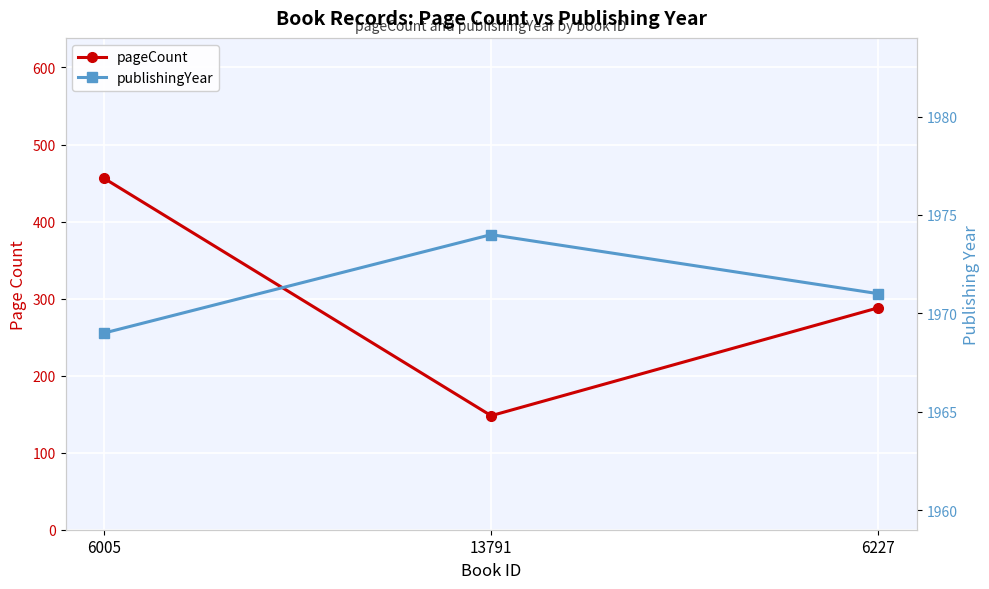

Read the pageCount value at 6005, to the nearest 50.

450